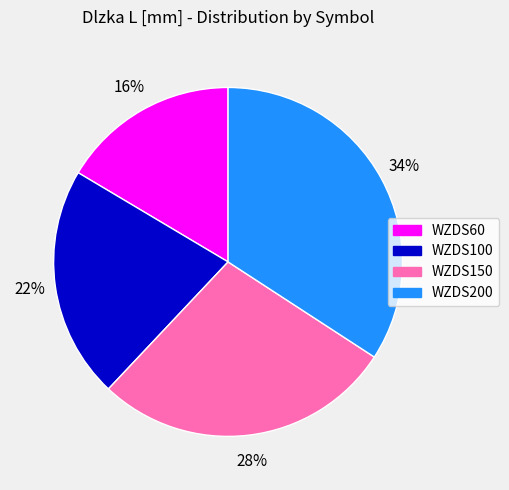

What is the ratio of the value at WZDS150 to the value at WZDS100?

1.3